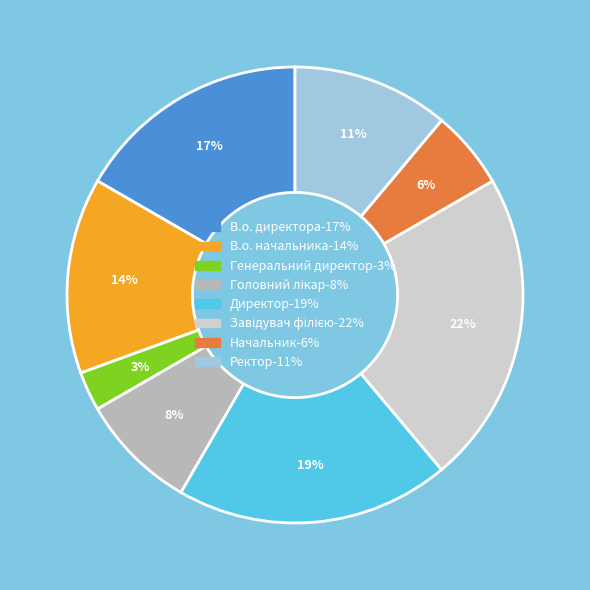

Combined, do Ректор and В.о. начальника account for over 50%?

No